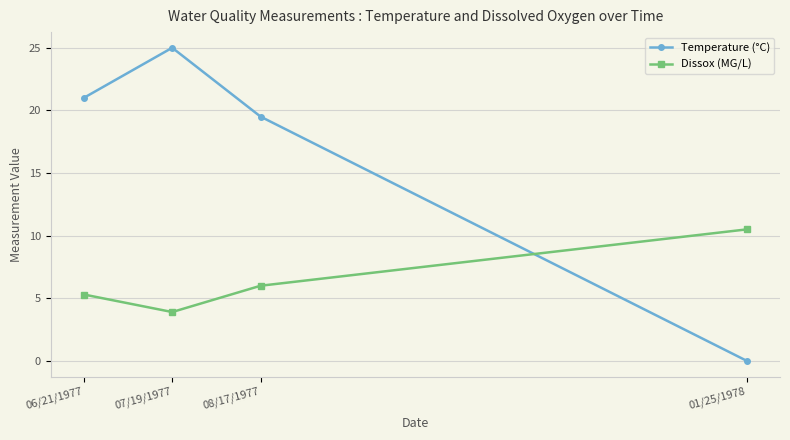

Which series has the largest total across all categories?

Temperature (°C)